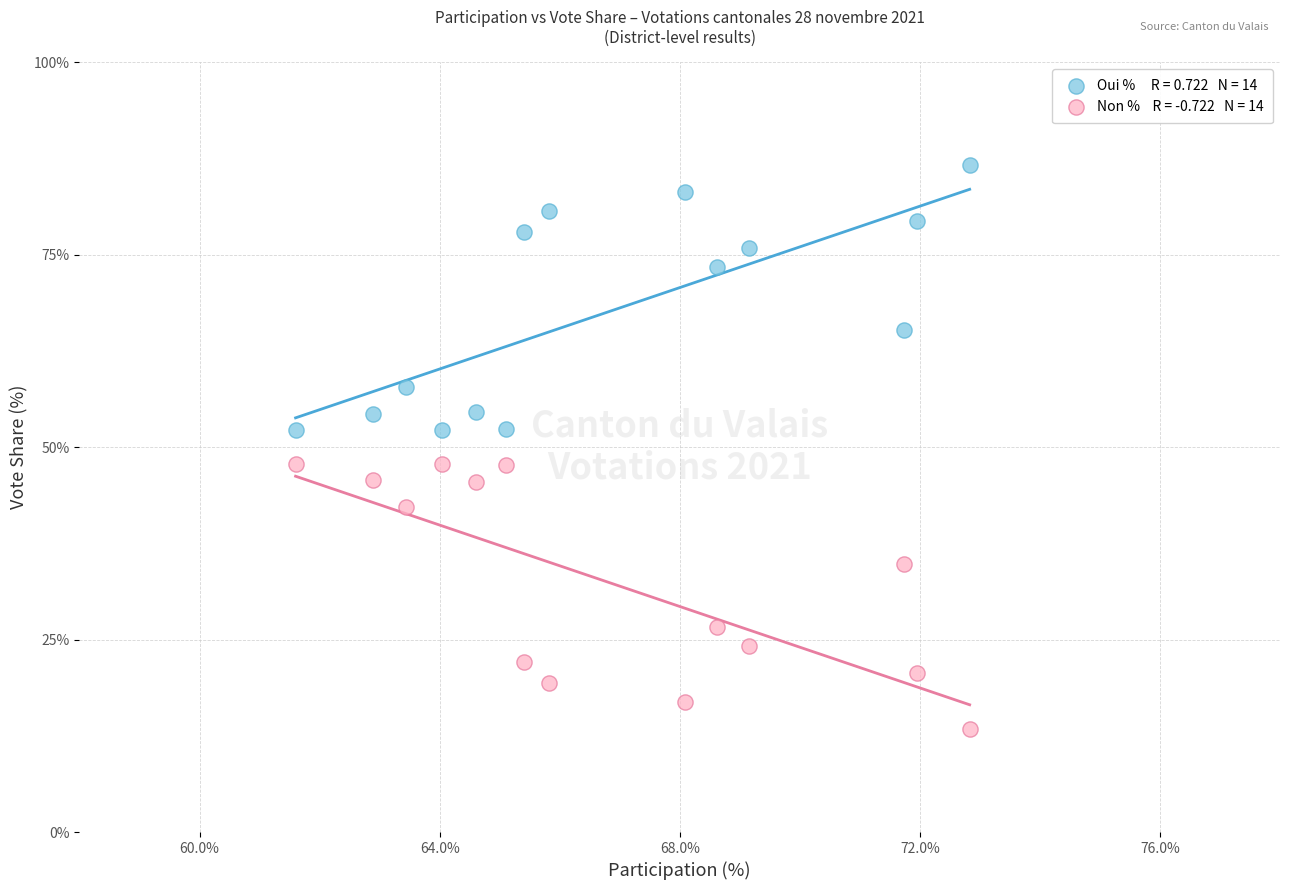

Across all data points, what is the range of Y values (max minus min)?

73.2